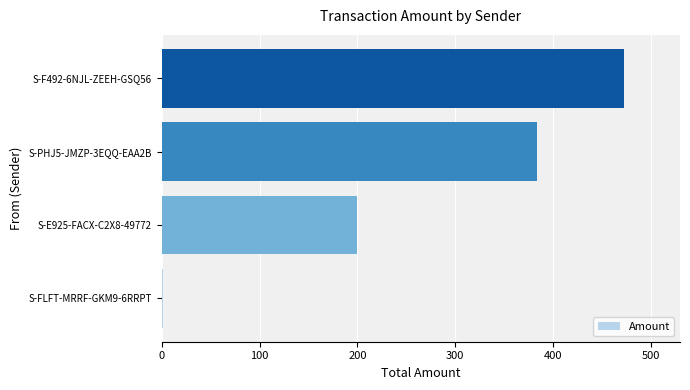

Are the bars horizontal?

Yes